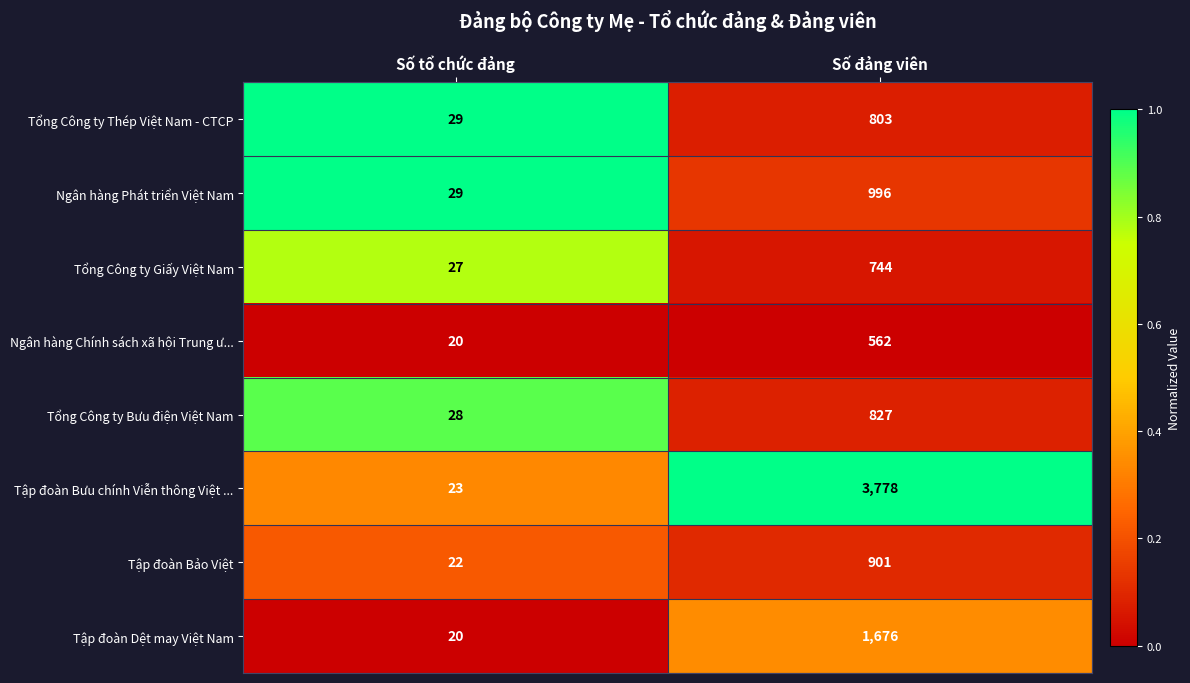

Reading left to right, extract all data points from this chart.

Tổng Công ty Thép Việt Nam - CTCP: 29	803
Ngân hàng Phát triển Việt Nam: 29	996
Tổng Công ty Giấy Việt Nam: 27	744
Ngân hàng Chính sách xã hội Trung ư...: 20	562
Tổng Công ty Bưu điện Việt Nam: 28	827
Tập đoàn Bưu chính Viễn thông Việt ...: 23	3778
Tập đoàn Bảo Việt: 22	901
Tập đoàn Dệt may Việt Nam: 20	1676